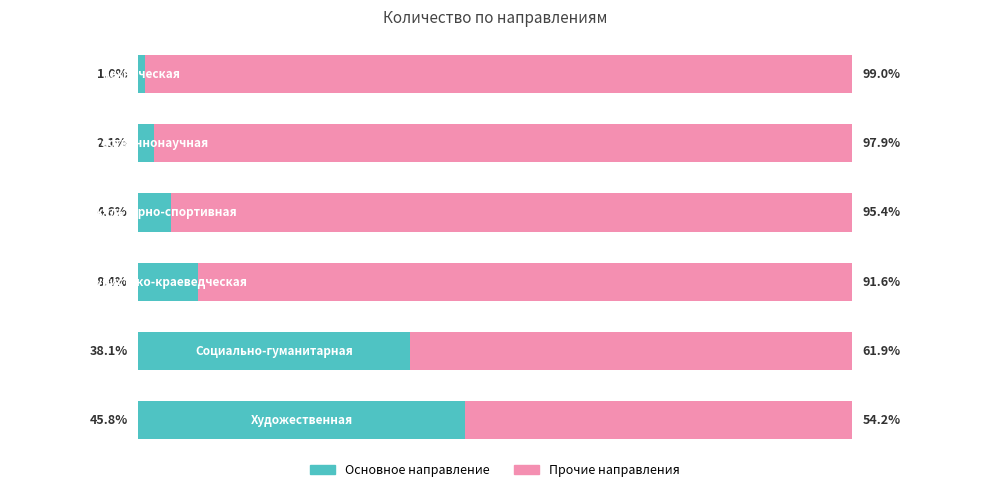

What are all the series names shown in the legend?

Основное направление, Прочие направления